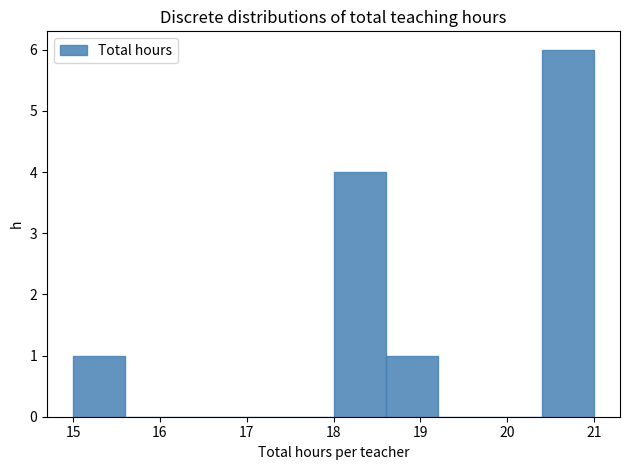

Which range on the x-axis has the tallest bar?

20.4 to 21.0